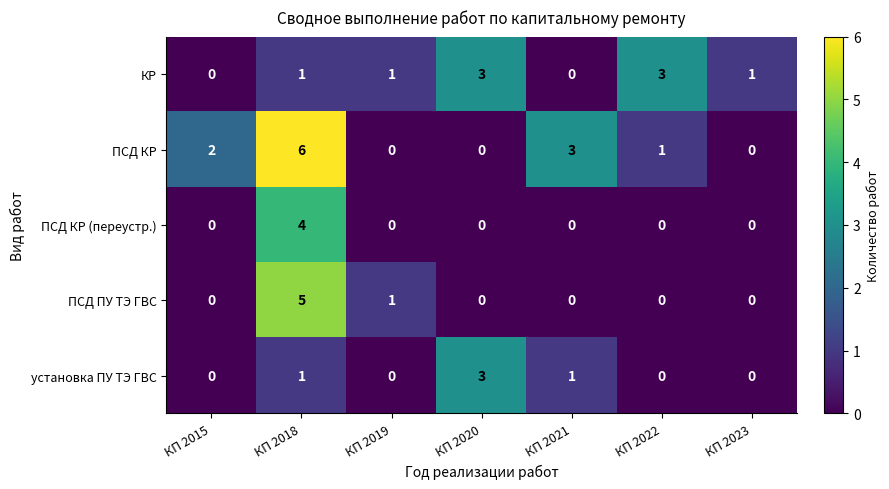

The value of ПСД ПУ ТЭ ГВС at КП 2019 is 1. True or false?

True